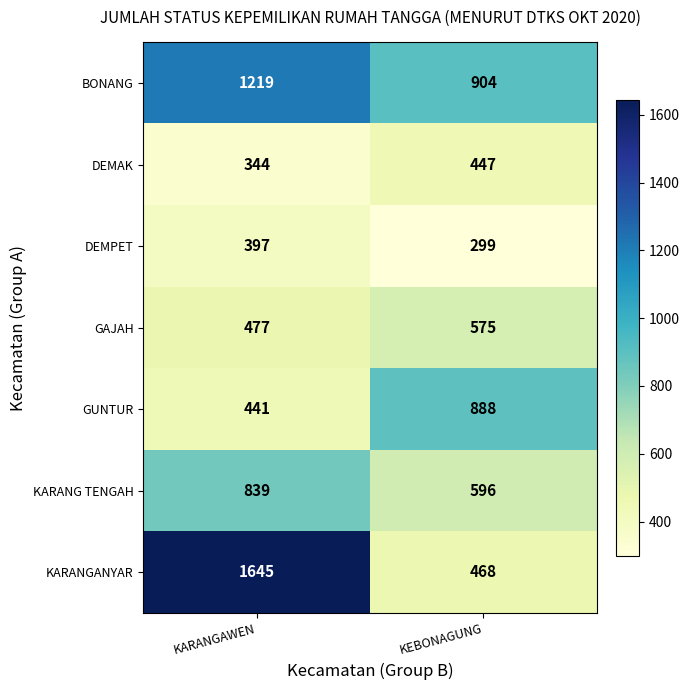

Reading right to left, transcribe all the data shown in this chart.

BONANG: KEBONAGUNG=904	KARANGAWEN=1219
DEMAK: KEBONAGUNG=447	KARANGAWEN=344
DEMPET: KEBONAGUNG=299	KARANGAWEN=397
GAJAH: KEBONAGUNG=575	KARANGAWEN=477
GUNTUR: KEBONAGUNG=888	KARANGAWEN=441
KARANG TENGAH: KEBONAGUNG=596	KARANGAWEN=839
KARANGANYAR: KEBONAGUNG=468	KARANGAWEN=1645